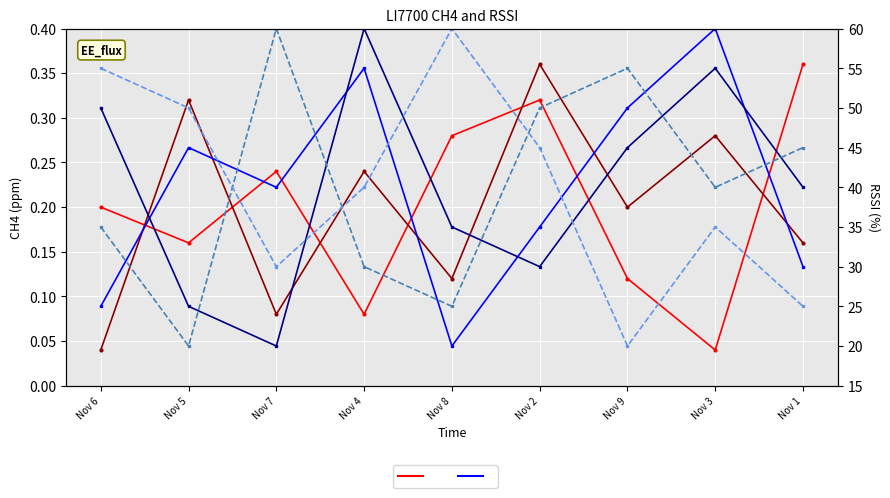

What is the label of the 4th point from the right?

Nov 2